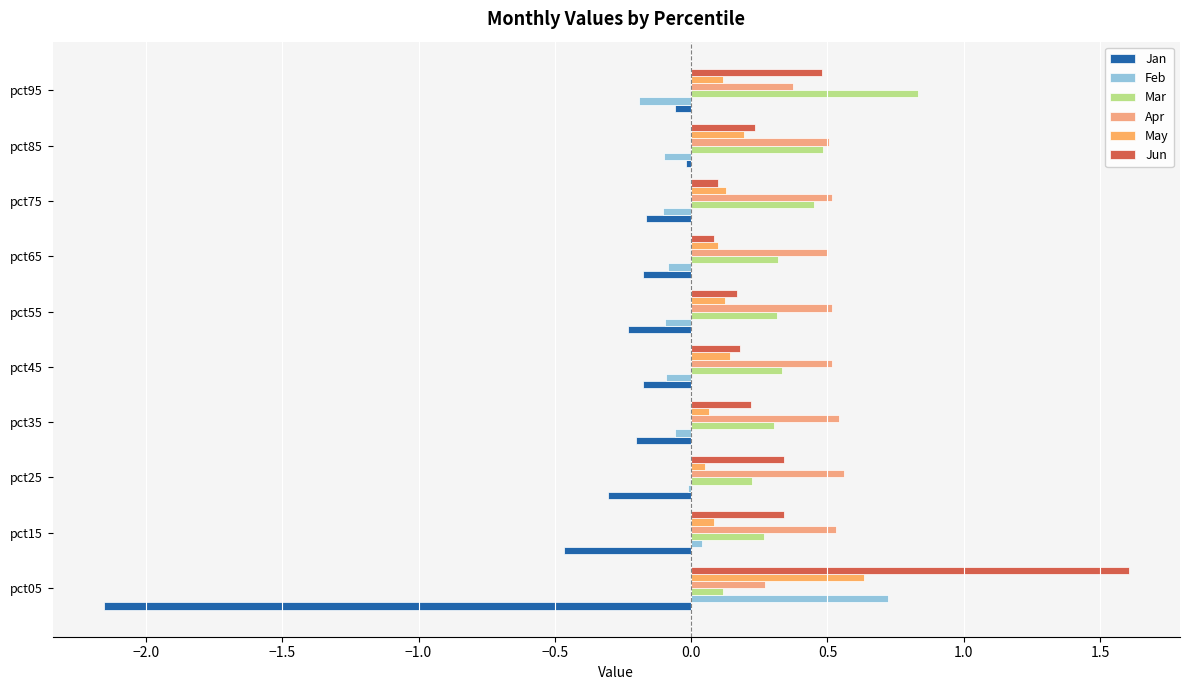

The Apr series shows 0.1 at −2.5. True or false?

False